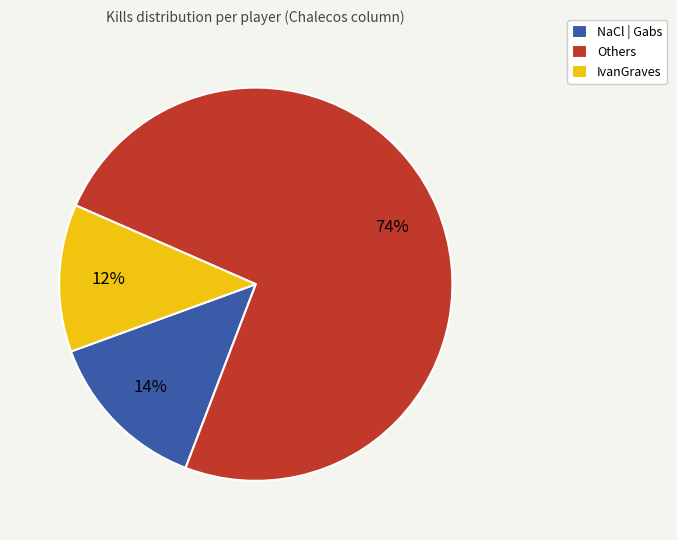

Rank the categories by value from lowest to highest.

IvanGraves, NaCl | Gabs, Others